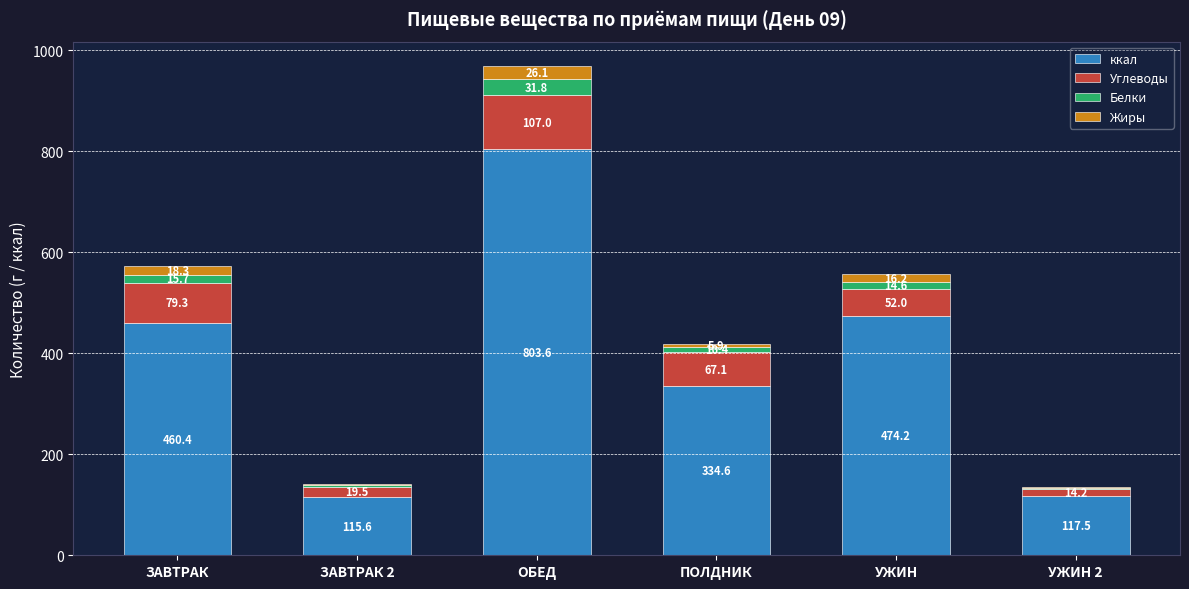

What is the maximum value for ккал?

803.6